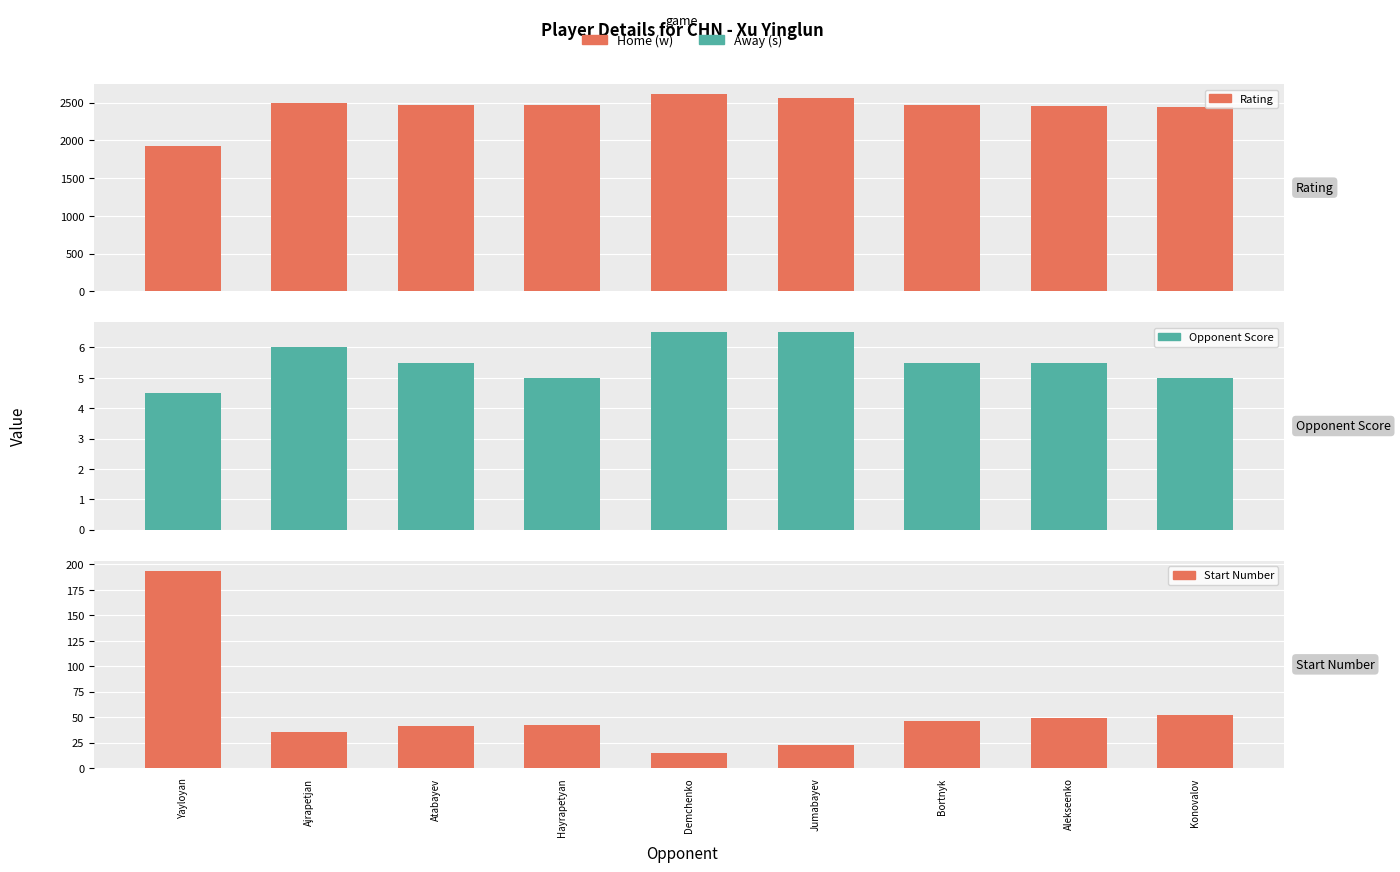

Reading left to right, list all the values displayed in this chart.

Rating: Yayloyan=1922.0	Ajrapetjan=2495.0	Atabayev=2471.0	Hayrapetyan=2469.0	Demchenko=2617.0	Jumabayev=2564.0	Bortnyk=2463.0	Alekseenko=2459.0	Konovalov=2446.0
Opponent Score: Yayloyan=4.5	Ajrapetjan=6.0	Atabayev=5.5	Hayrapetyan=5.0	Demchenko=6.5	Jumabayev=6.5	Bortnyk=5.5	Alekseenko=5.5	Konovalov=5.0
Start Number: Yayloyan=194.0	Ajrapetjan=35.0	Atabayev=41.0	Hayrapetyan=42.0	Demchenko=15.0	Jumabayev=23.0	Bortnyk=46.0	Alekseenko=49.0	Konovalov=52.0